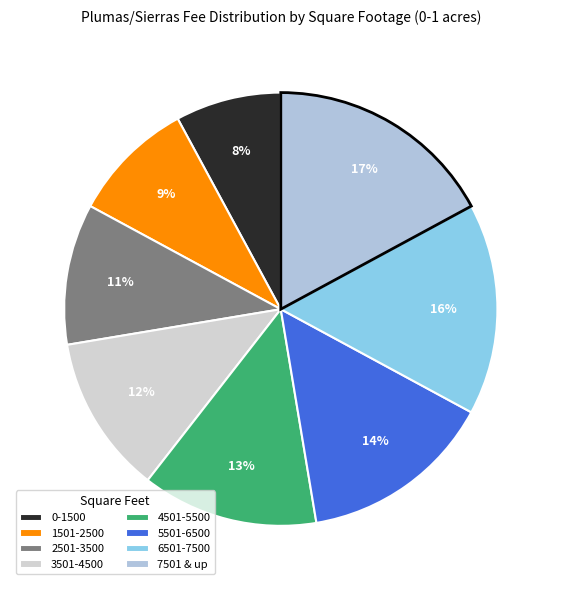

The 2501-3500 slice represents 11% of the pie. True or false?

True